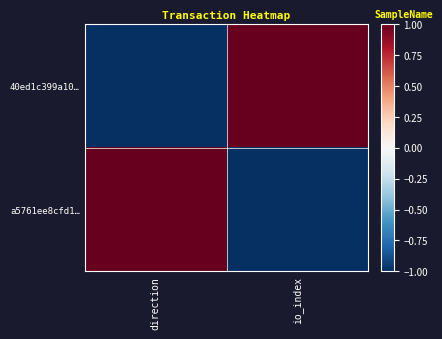

Between direction and io_index, which series saw the biggest shift?

40ed1c399a10…